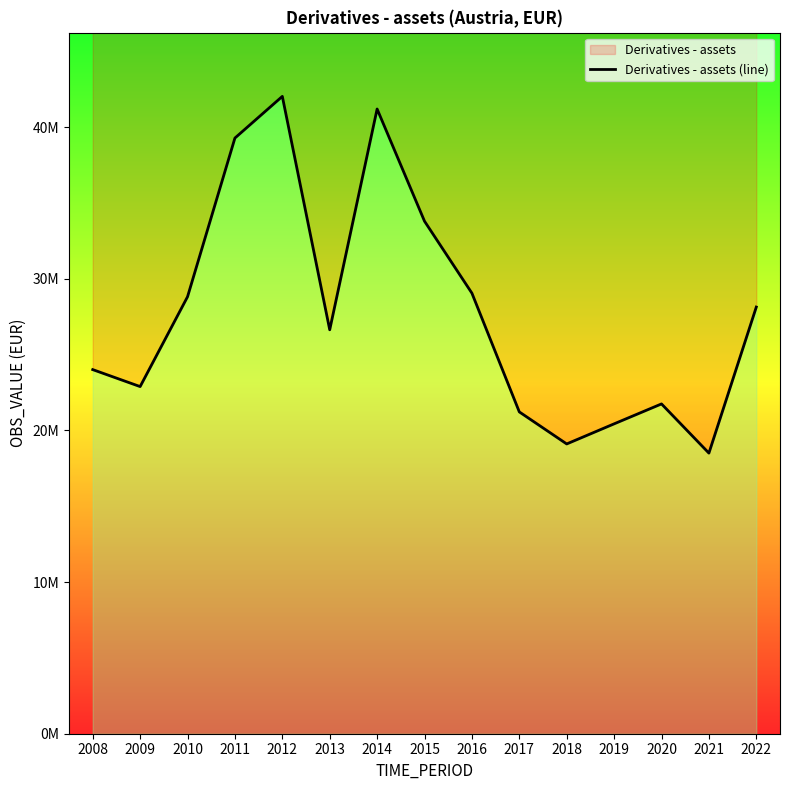

What is the difference between the values at 2012 and 2015?

8233061